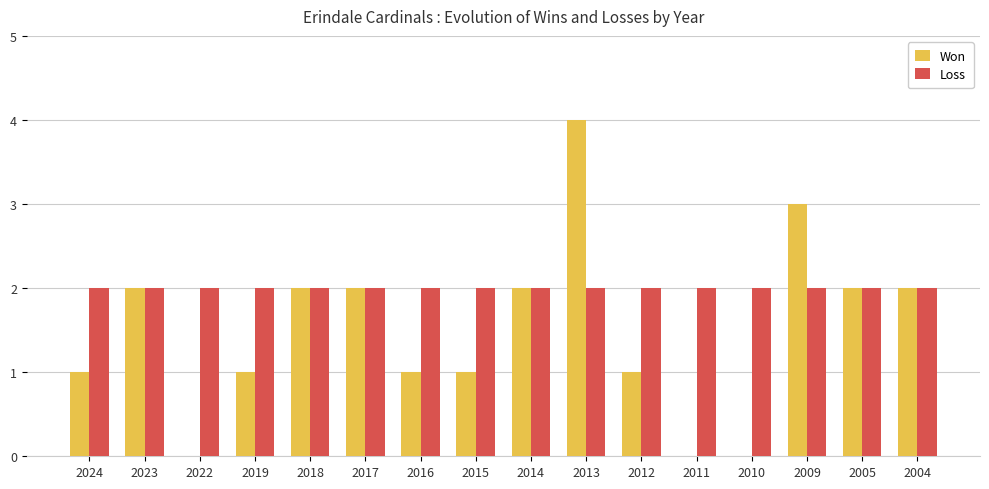

At which category is the sum across all series the highest?

2013